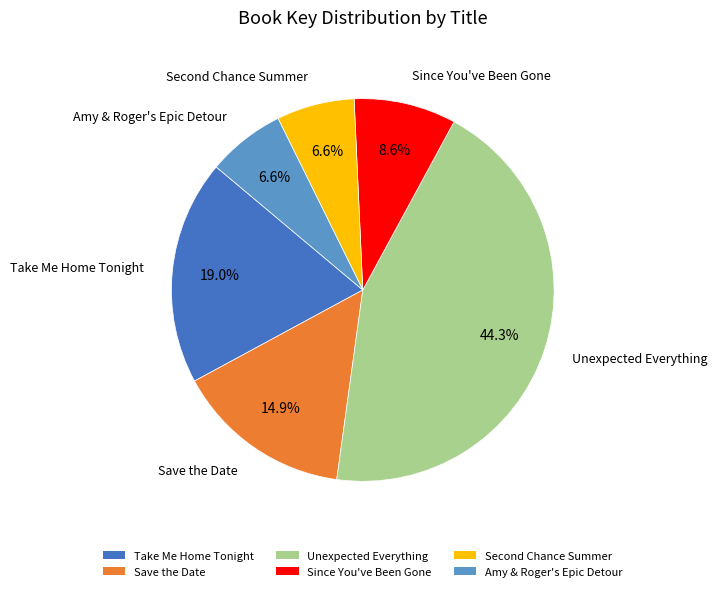

What is the largest slice in the pie chart?

Unexpected Everything